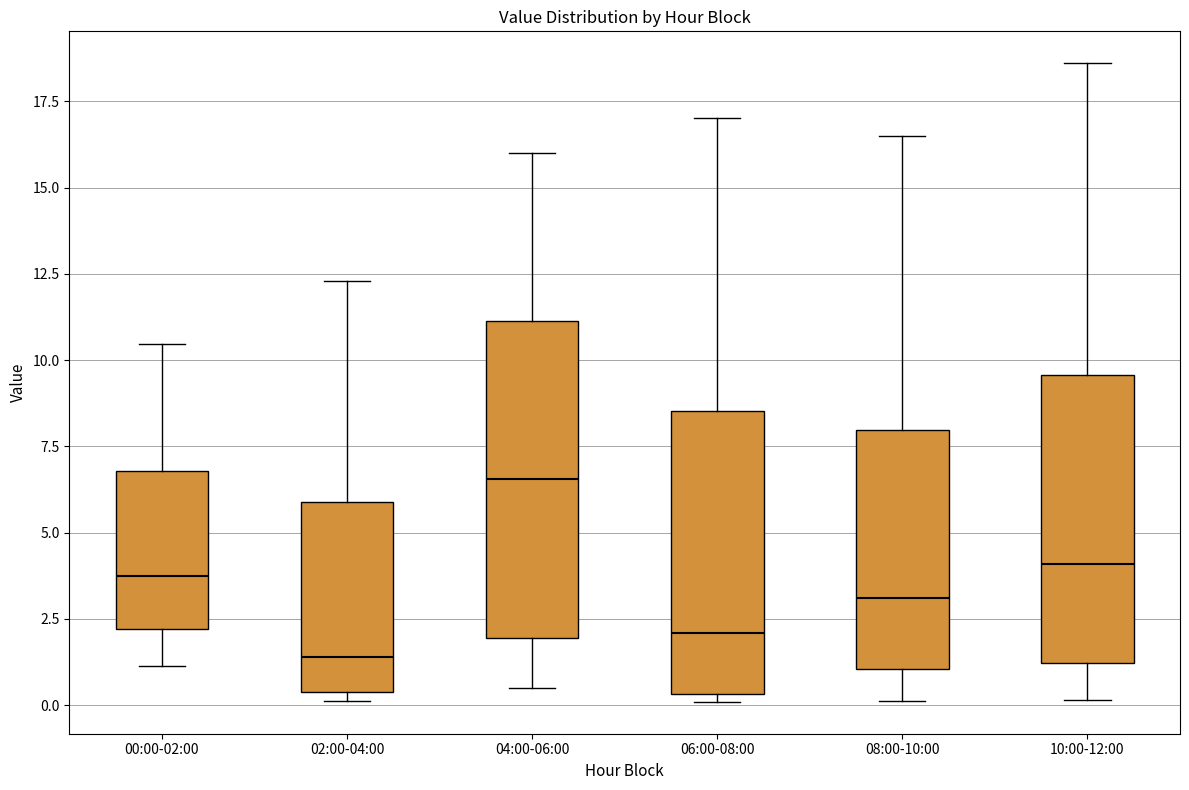

Which box's median line is the lowest?

02:00-04:00